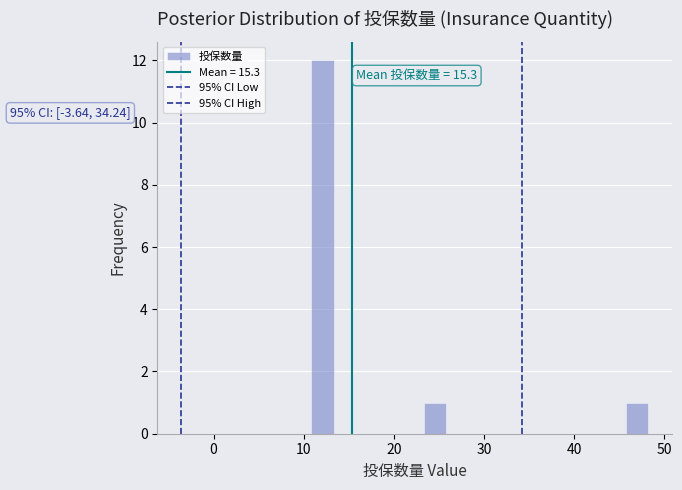

Around what value on the x-axis is the tallest bar? Give the approximate position of its centre, as read against the axis.

12